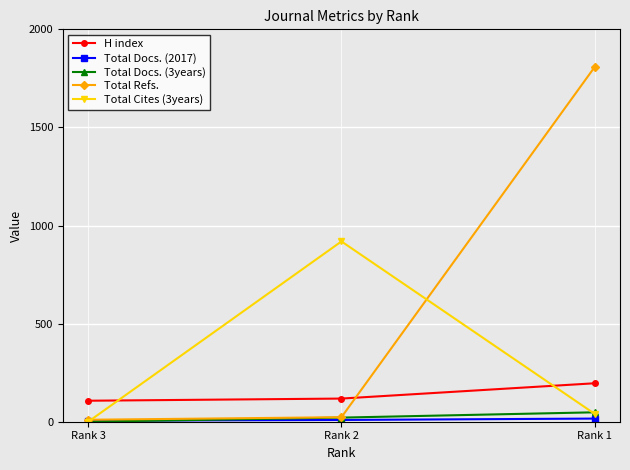

How many categories are shown in the chart?

3